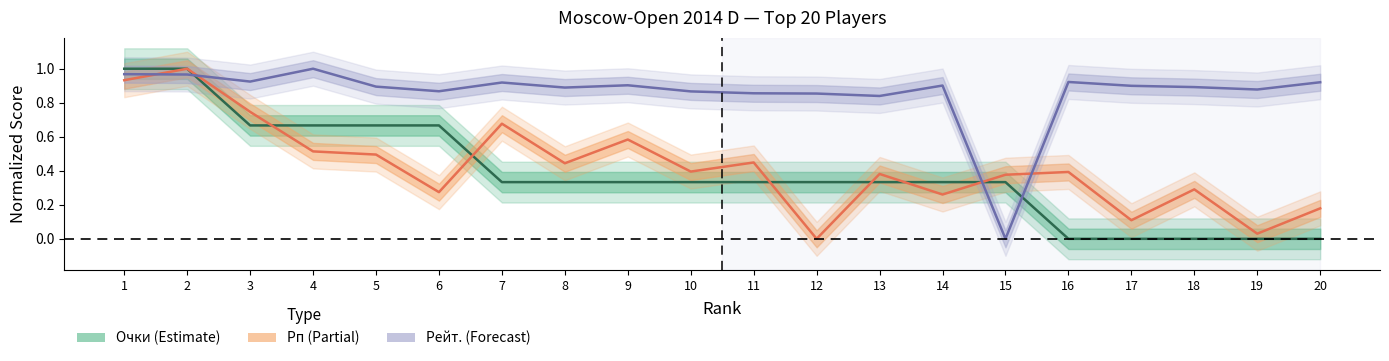

Between 4 and 16, which series saw the biggest shift?

Очки